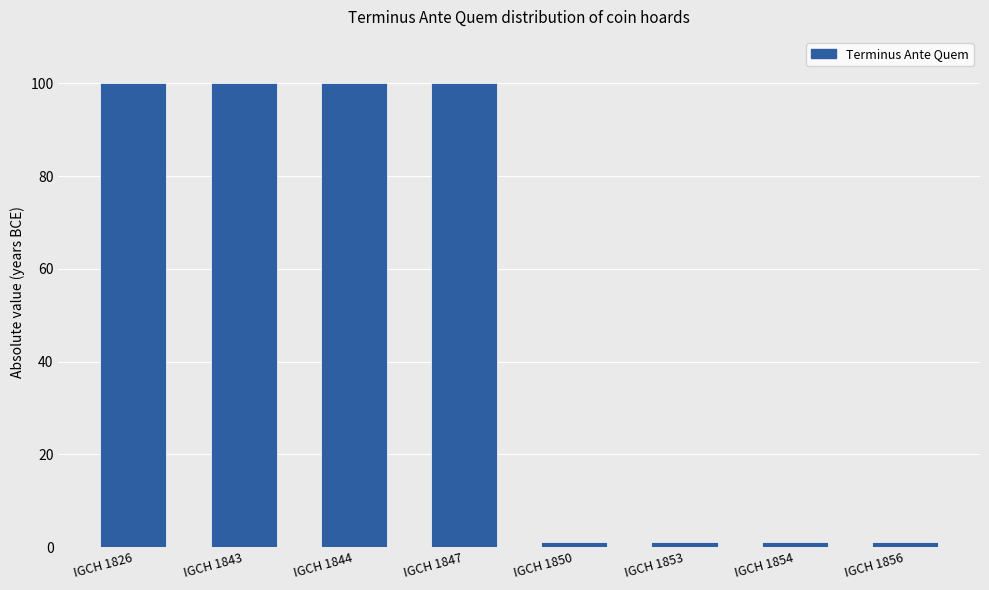

Is it true that the value at IGCH 1847 is 147?

False